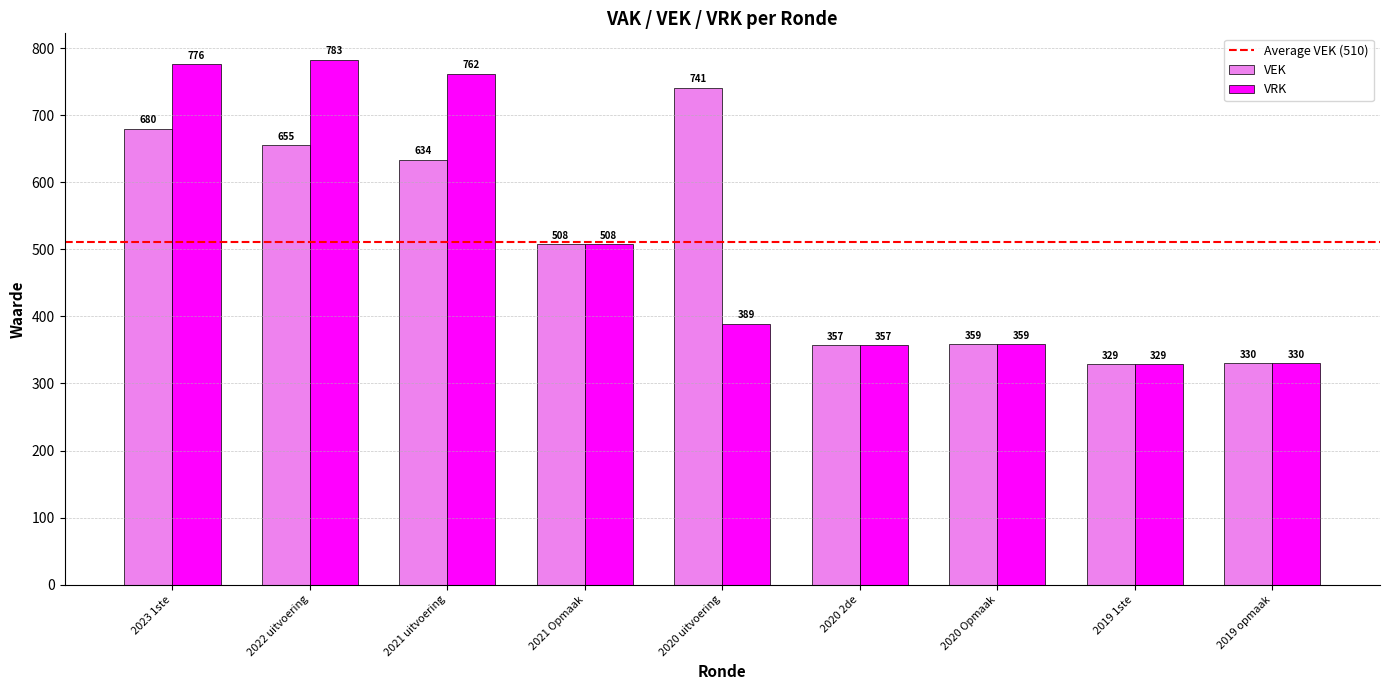

How many data points in VEK are less than 508?

4